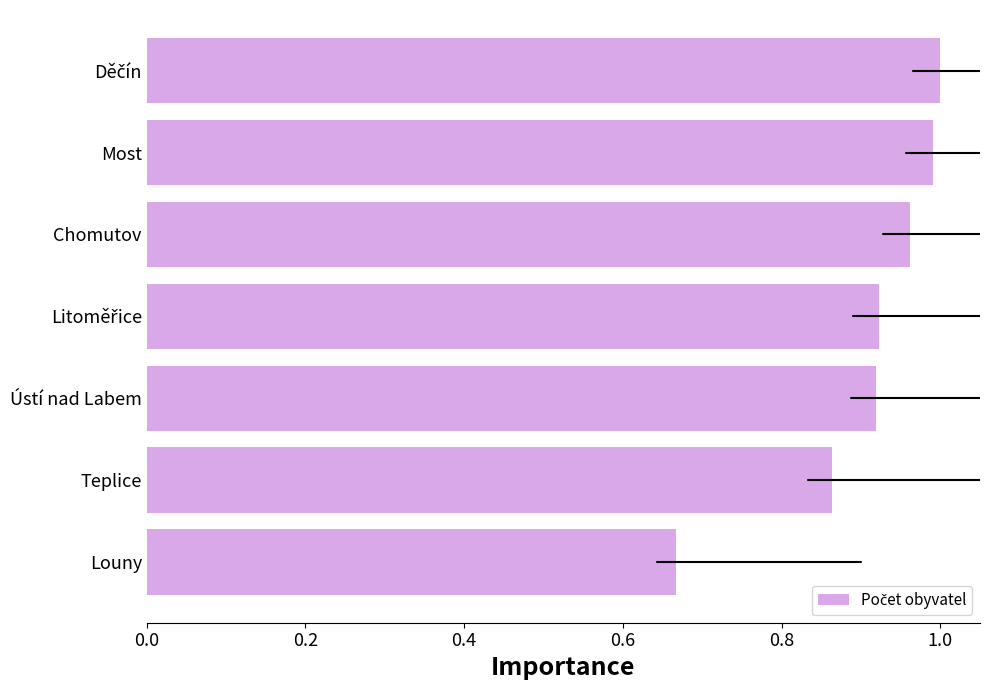

At which category does the chart reach its minimum across all series?

Louny